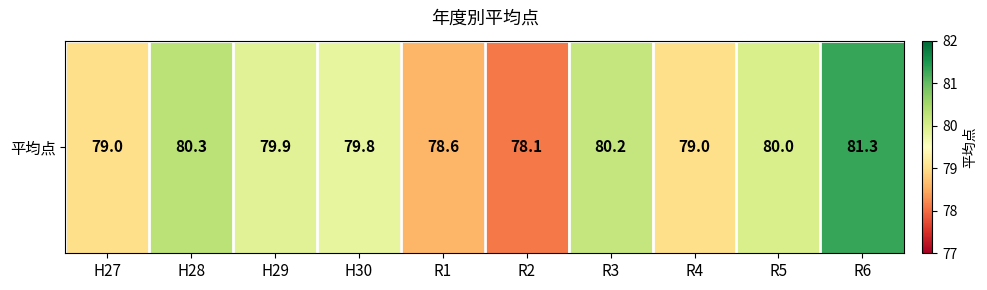

True or false: the data shows 30.6 at H28.

False